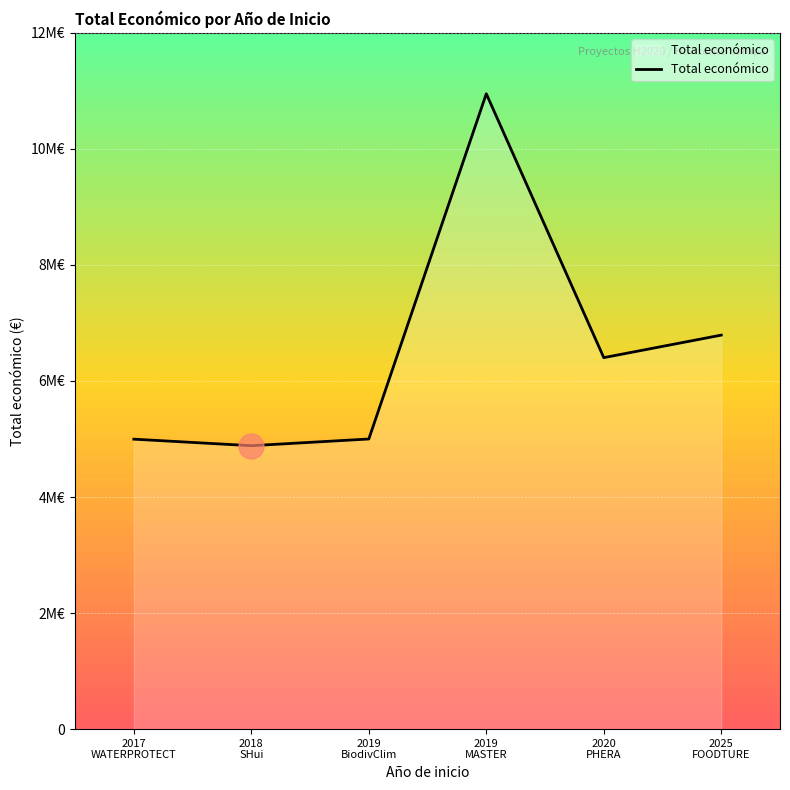

Does the chart have visible grid lines?

Yes